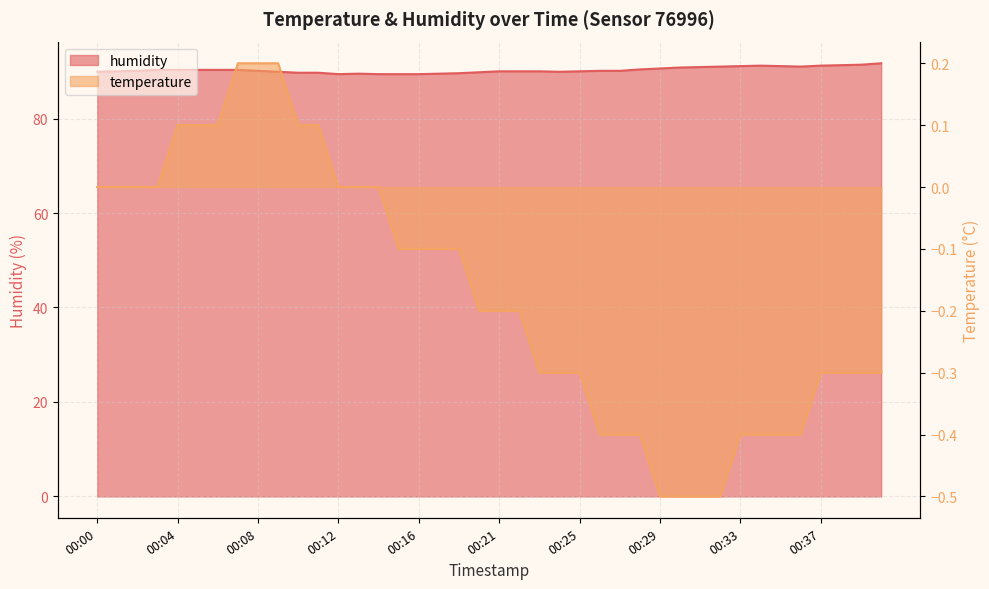

What is the difference between the highest and lowest values at 00:33?

91.5